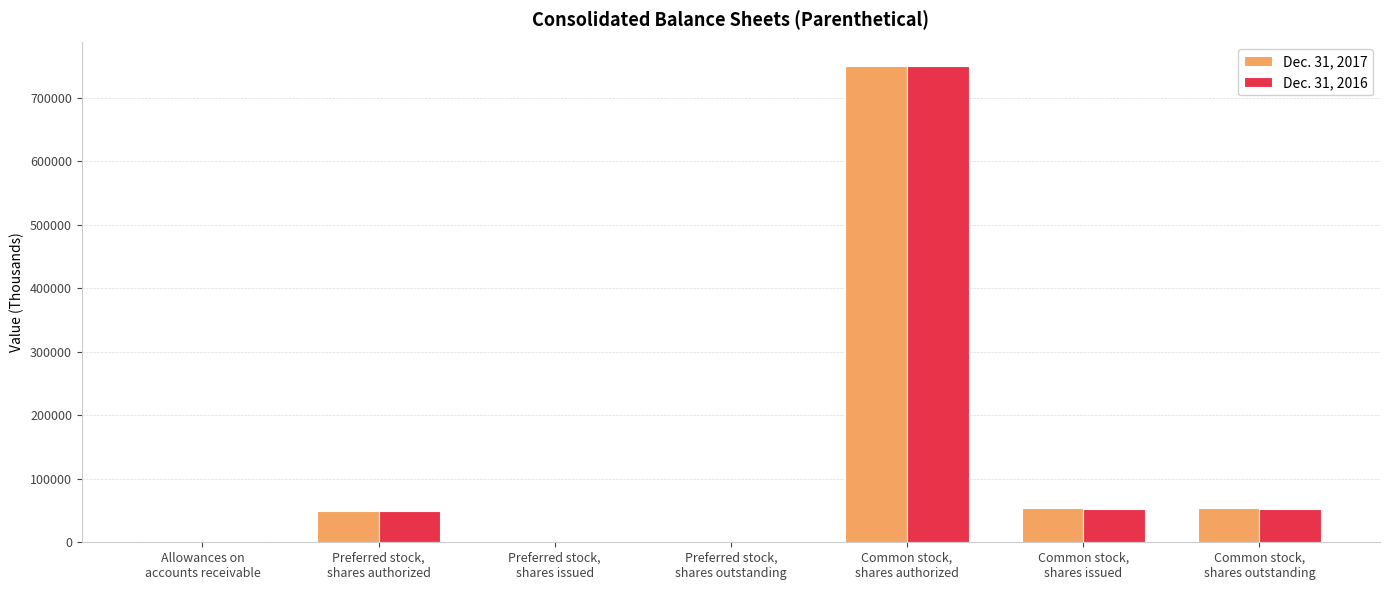

How many series are shown in this chart?

2